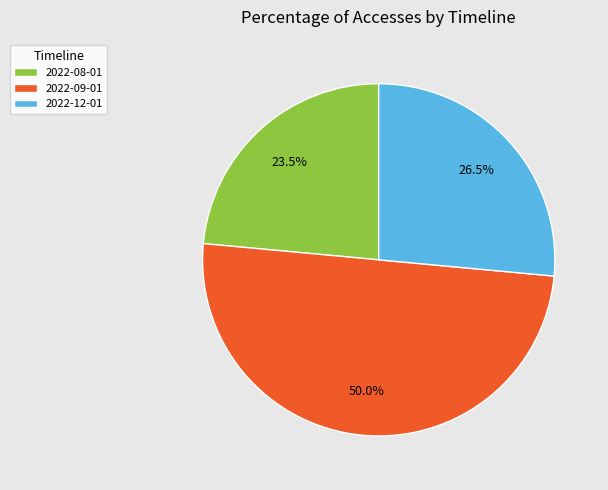

How many slices are in this pie chart?

3